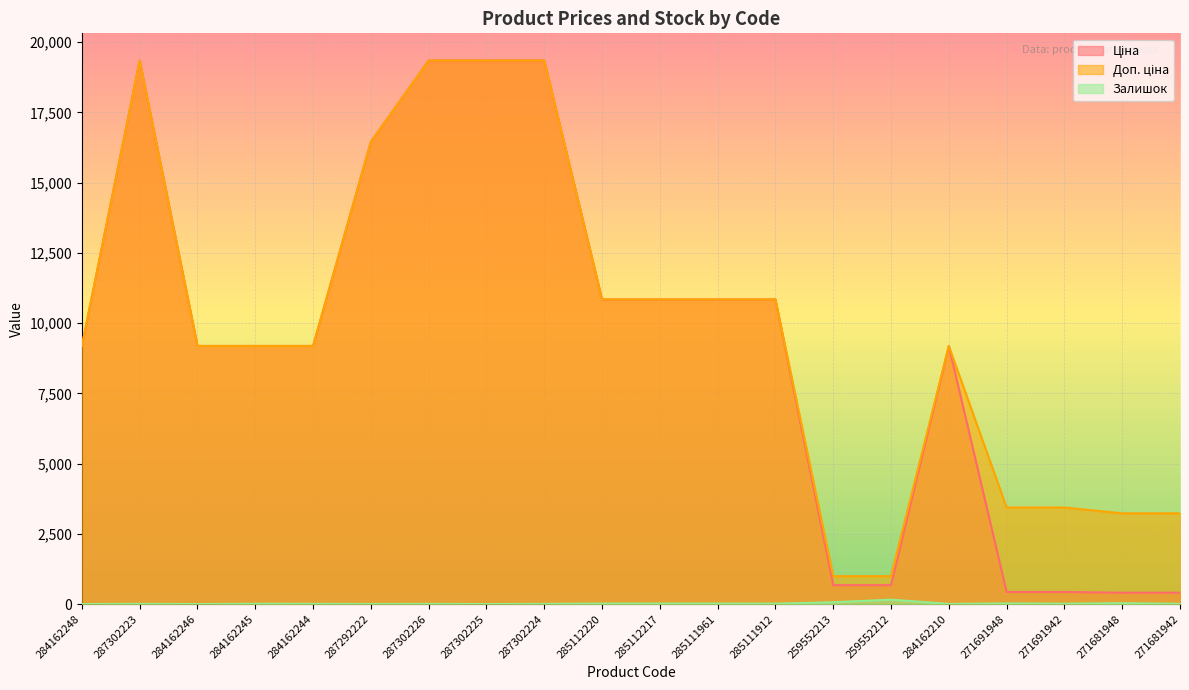

Reading left to right, what are all the values shown in this chart?

Ціна: 9185.1	19343.1	9185.1	9185.1	9185.1	16448.2	19343.1	19343.1	19343.1	10840.1	10840.1	10840.1	10840.1	672.1	672.1	9185.1	429.3	429.3	403.6	403.6
Доп. ціна: 9185.1	19343.1	9185.1	9185.1	9185.1	16448.2	19343.1	19343.1	19343.1	10840.1	10840.1	10840.1	10840.1	992.7	992.7	9185.1	3434.6	3434.6	3228.8	3228.8
Залишок: 0.0	8.0	0.0	11.0	9.0	3.0	7.0	0.0	7.0	17.0	17.0	17.0	15.0	65.0	157.0	6.0	22.0	13.0	30.0	9.0